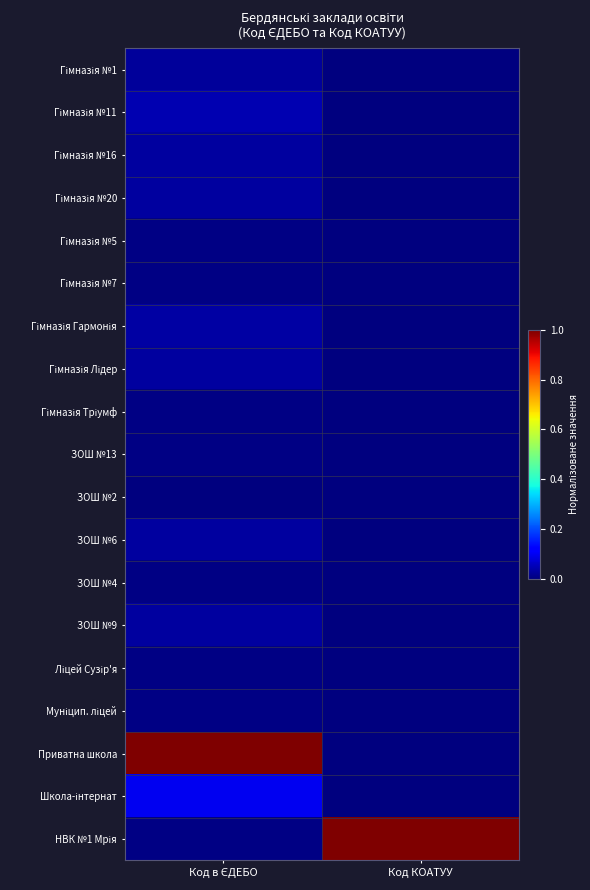

At which category is the sum across all series the highest?

Код в ЄДЕБО